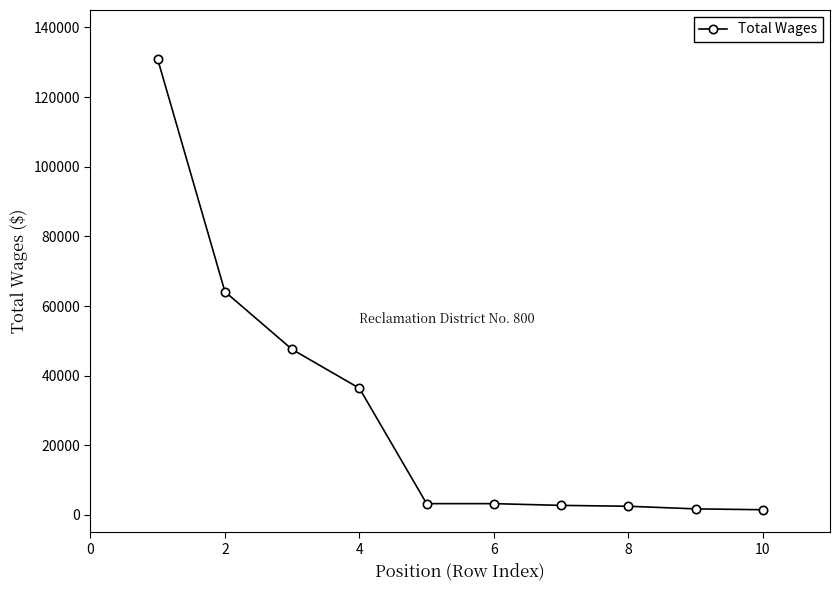

What is the greatest value displayed?

130848